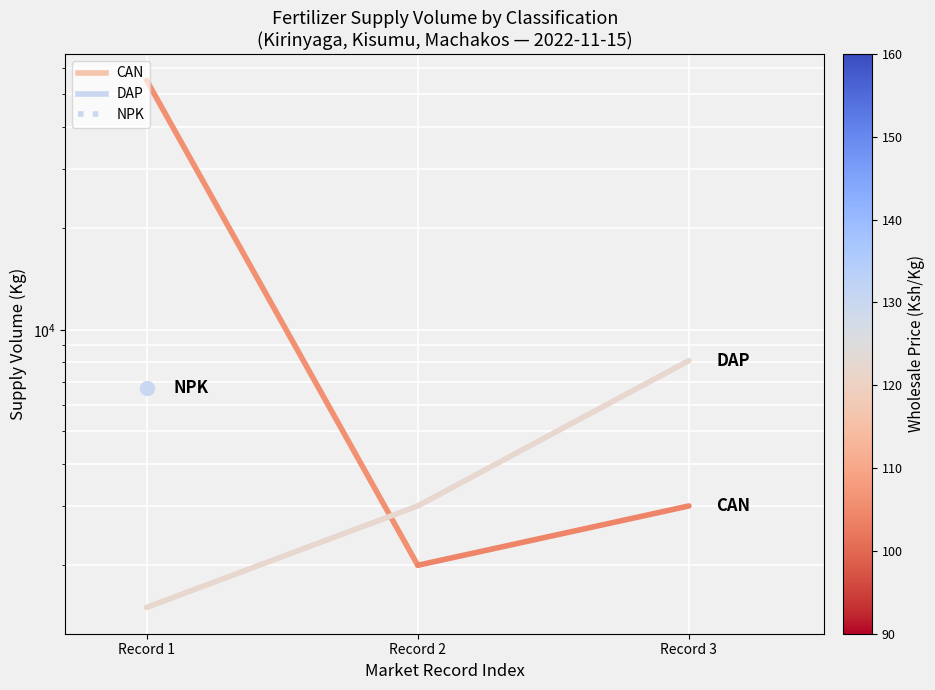

Rank the categories by CAN value from highest to lowest.

Record 1, Record 2